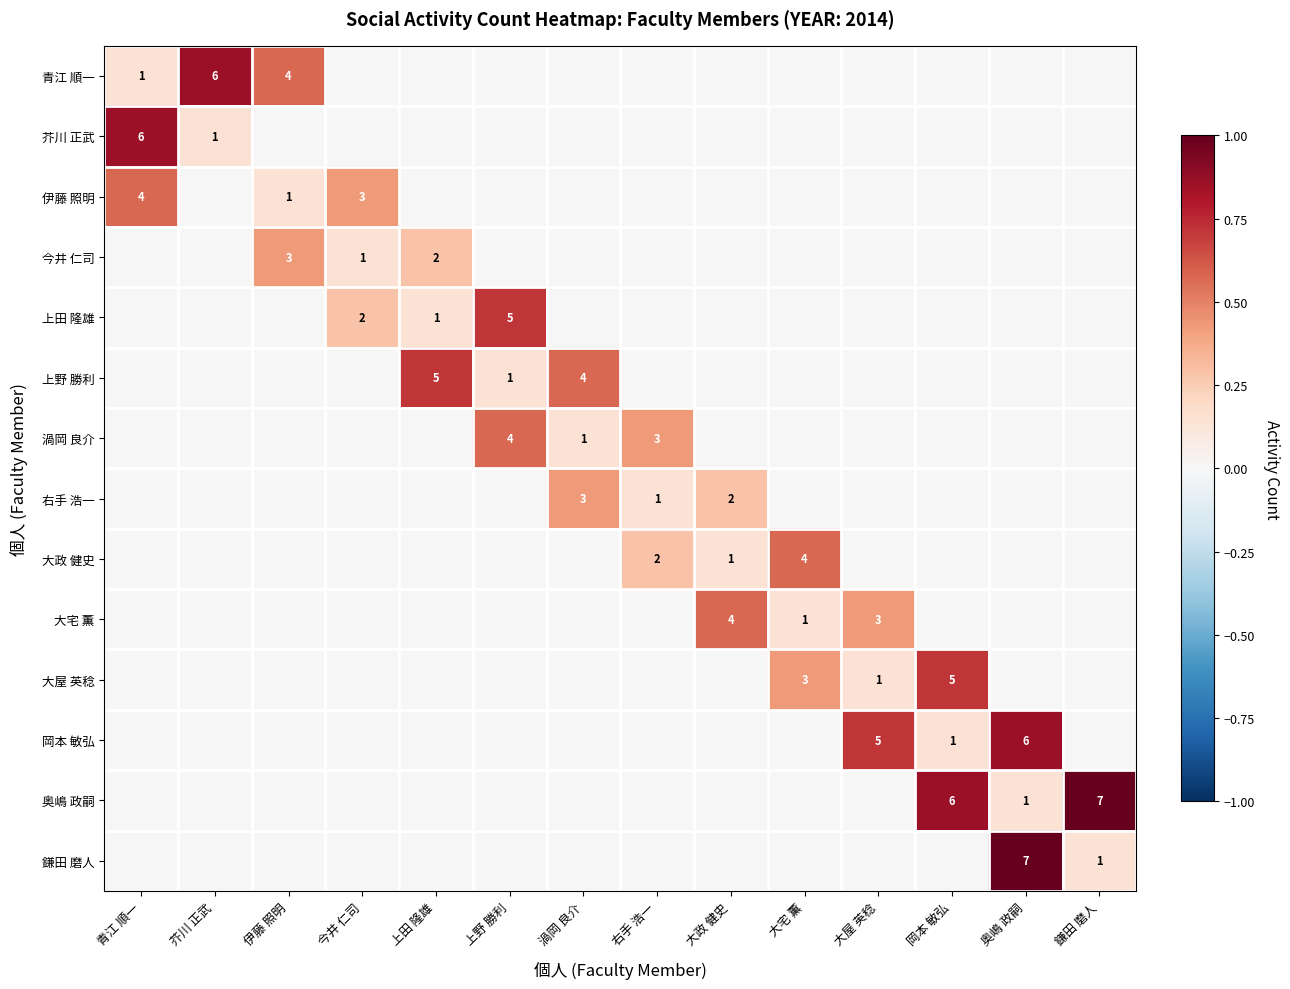

At which category is the sum across all series the highest?

奥嶋 政嗣